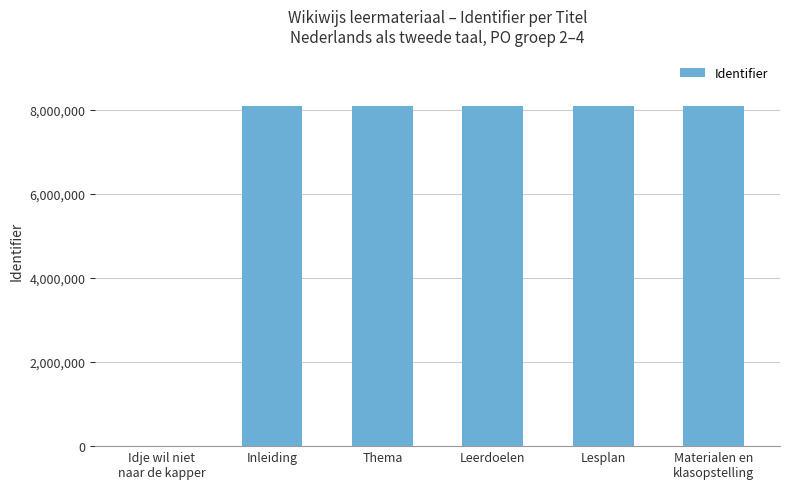

What is the change in value from Thema to Materialen en
klasopstelling?

+8